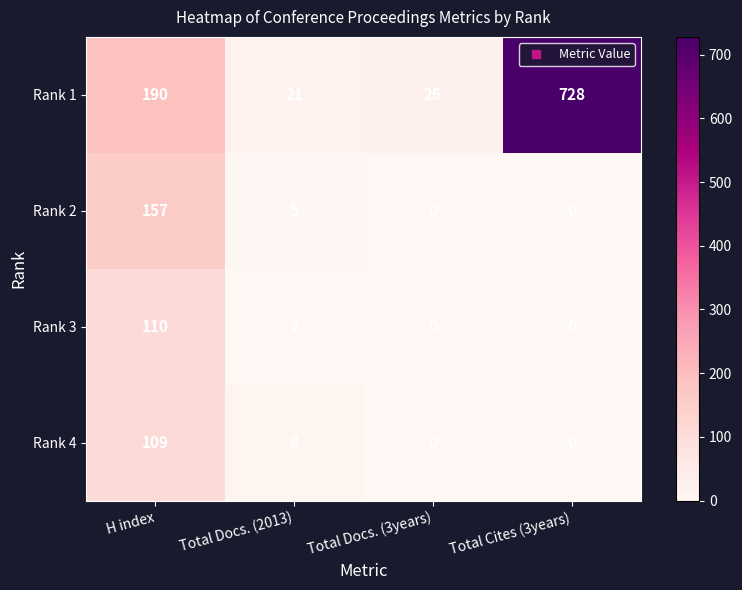

At which category is the sum across all series the highest?

Total Cites (3years)